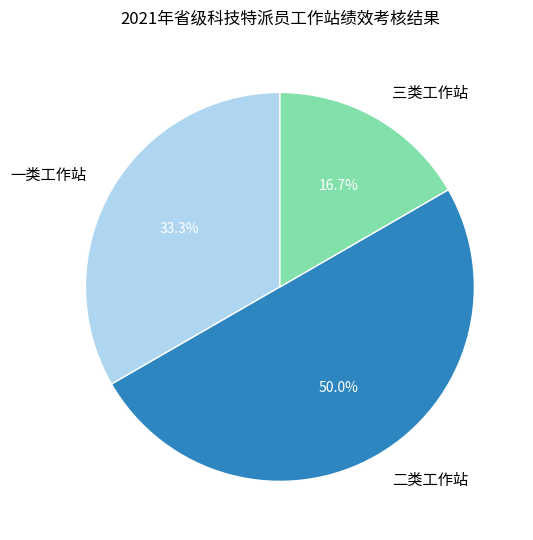

How many slices are in this pie chart?

3